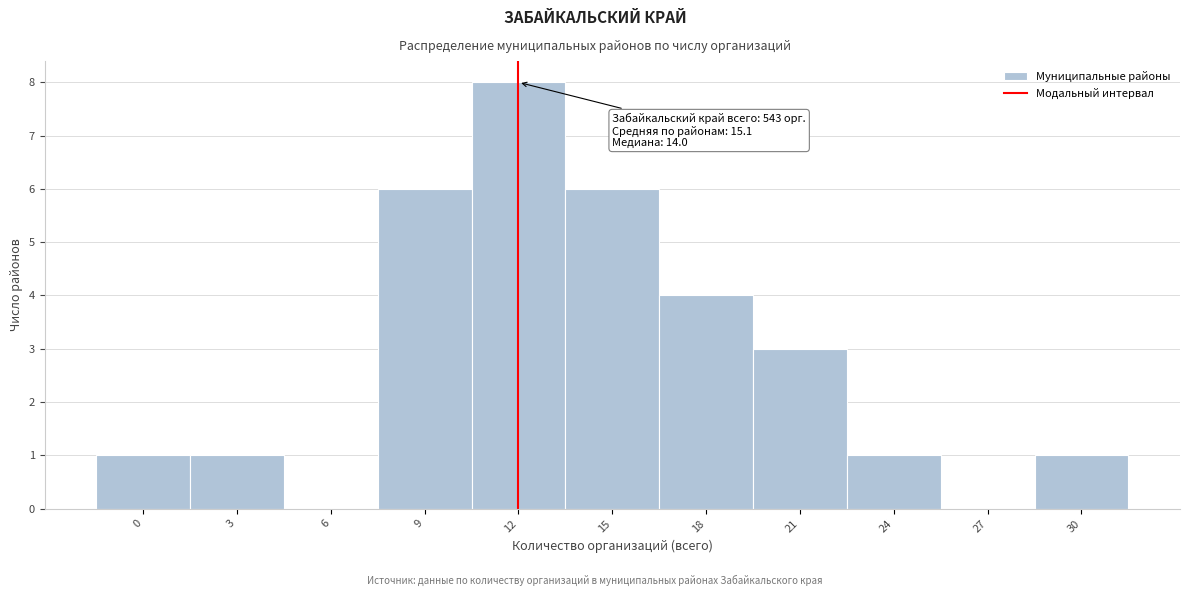

Reading right to left, list all the values displayed in this chart.

30=1	27=0	24=1	21=3	18=4	15=6	12=8	9=6	6=0	3=1	0=1